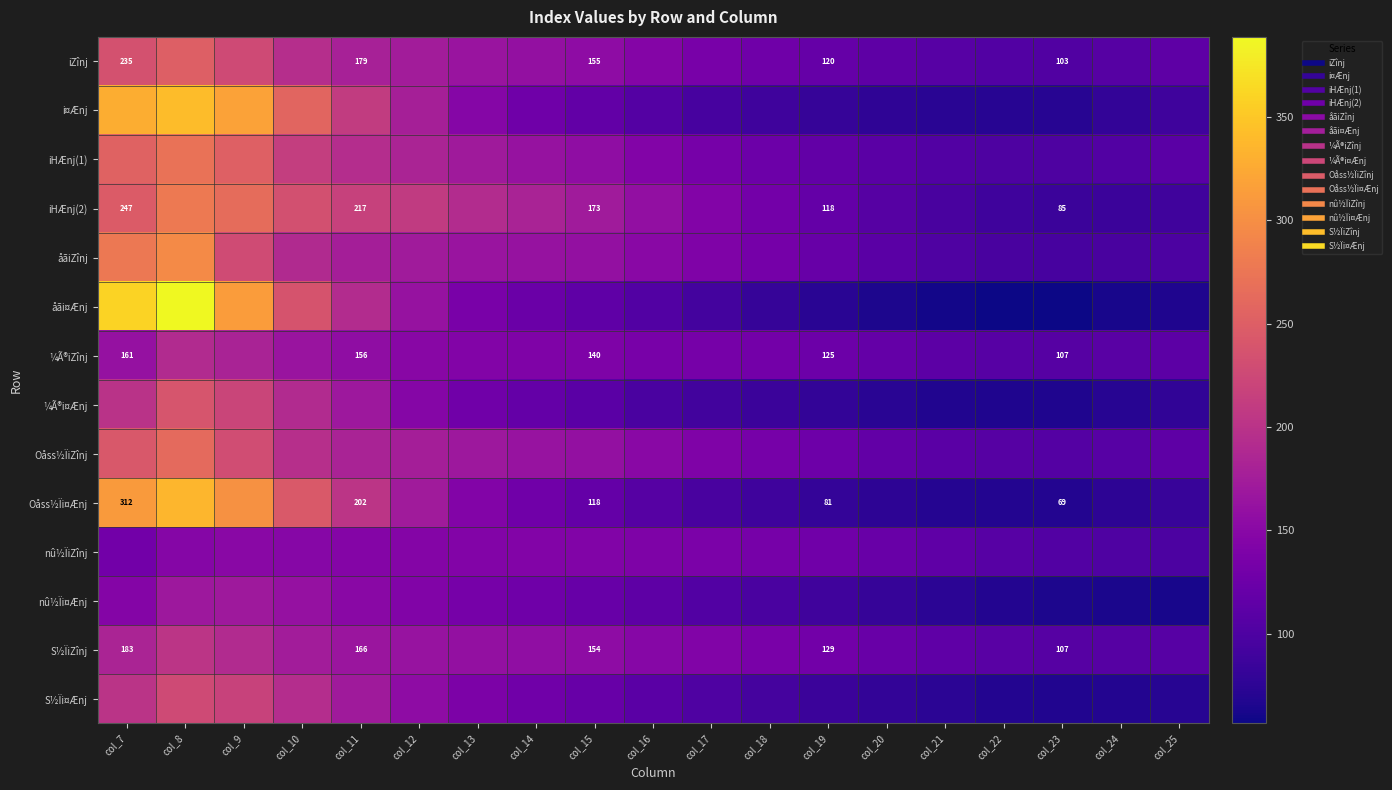

What is the average value of the nû½ÏiZînj series?

130.8